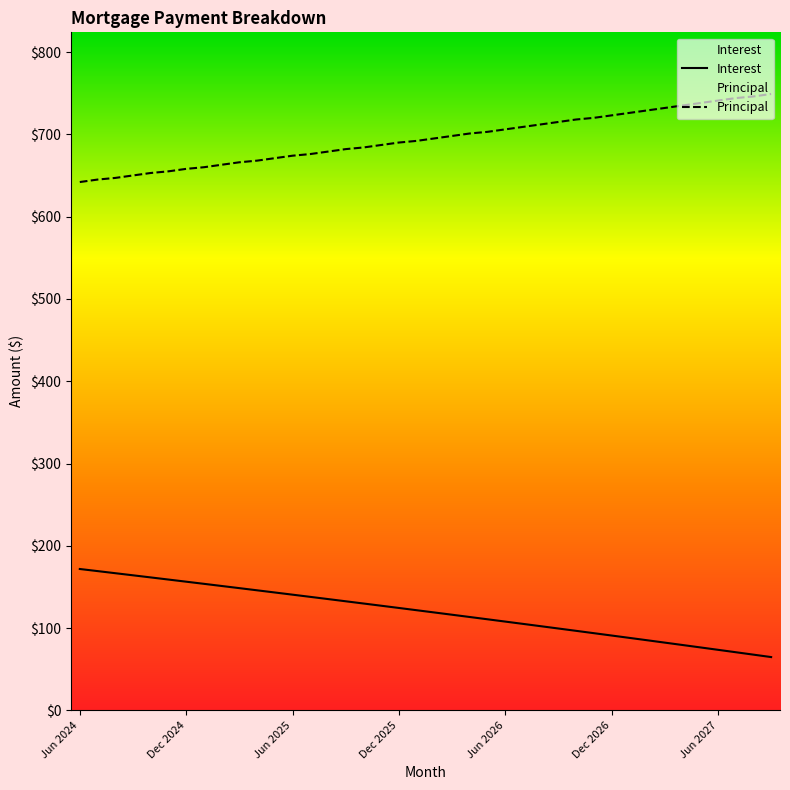

The Interest series shows 95.7 at Feb 2025. True or false?

False